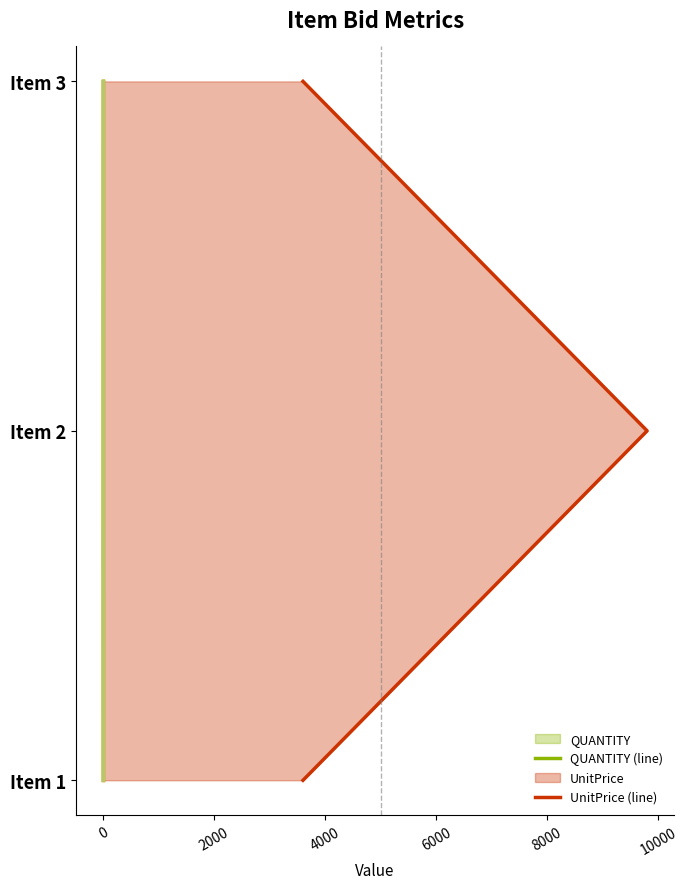

What is the total value across all series at 0?

4